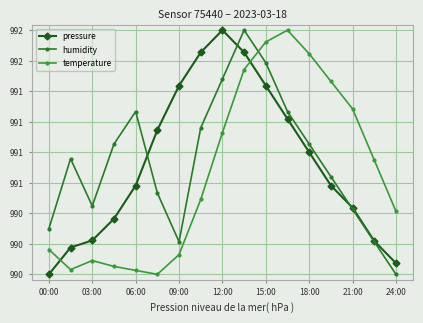

What is the value of the humidity point at the 2nd from the left?

990.8